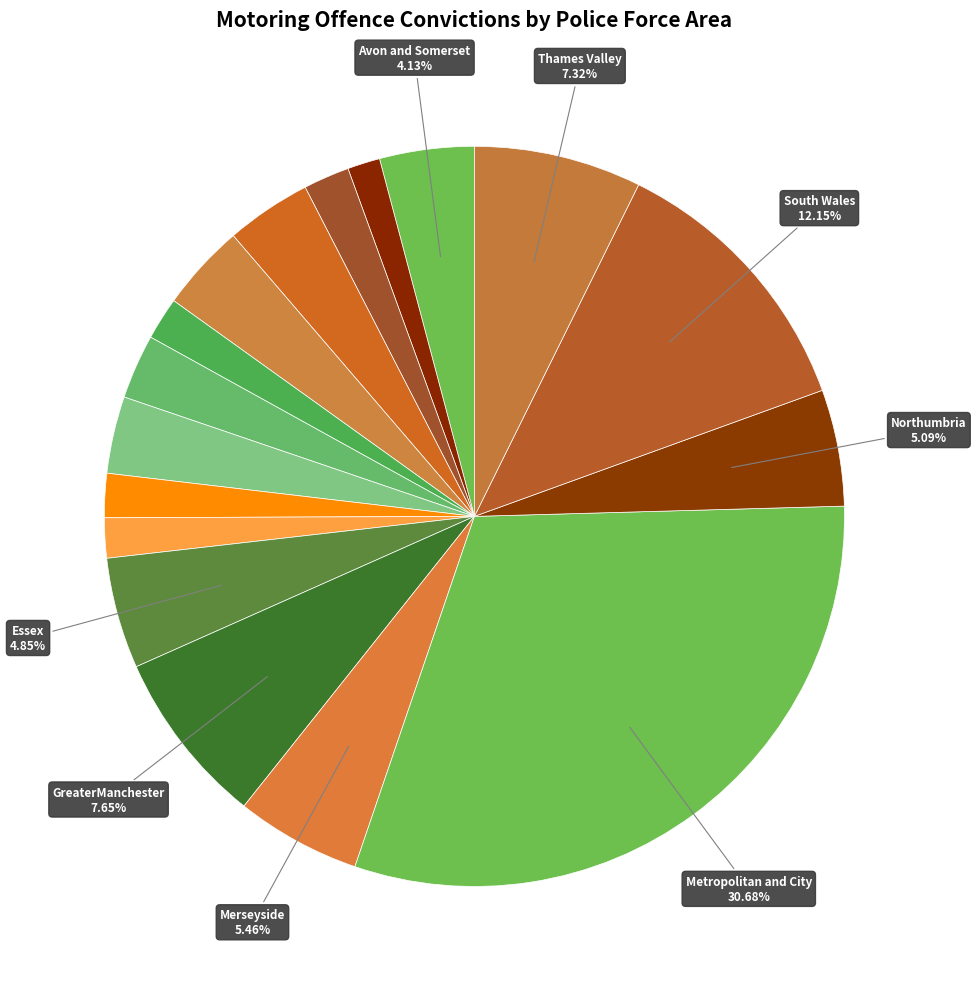

How many segments does this pie chart have?

17